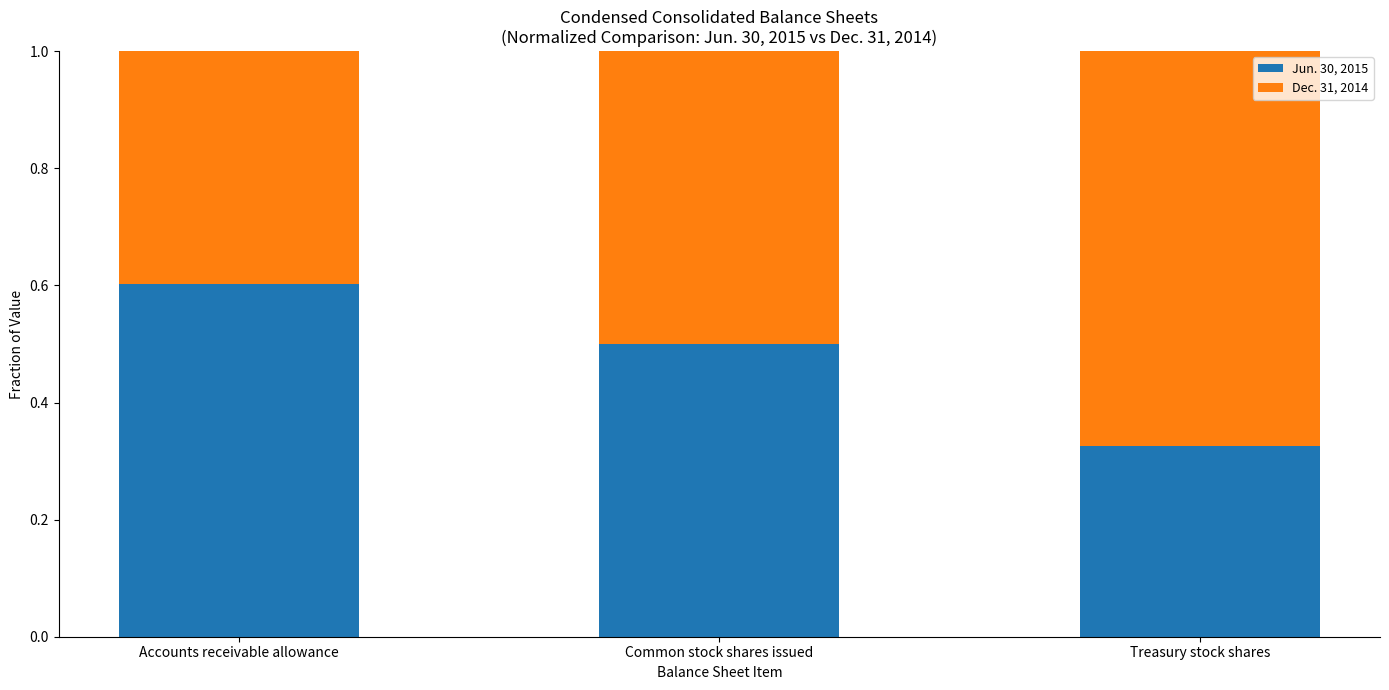

What is the sum of all Jun. 30, 2015 values?

1.4